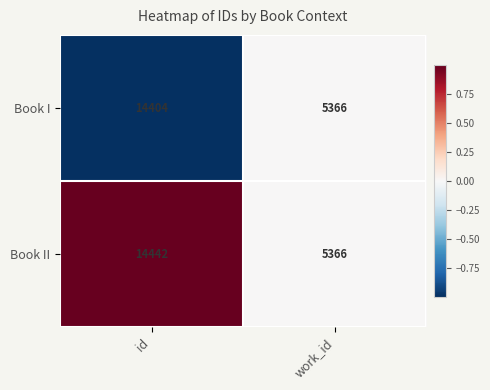

The Book I series shows 9170 at id. True or false?

False